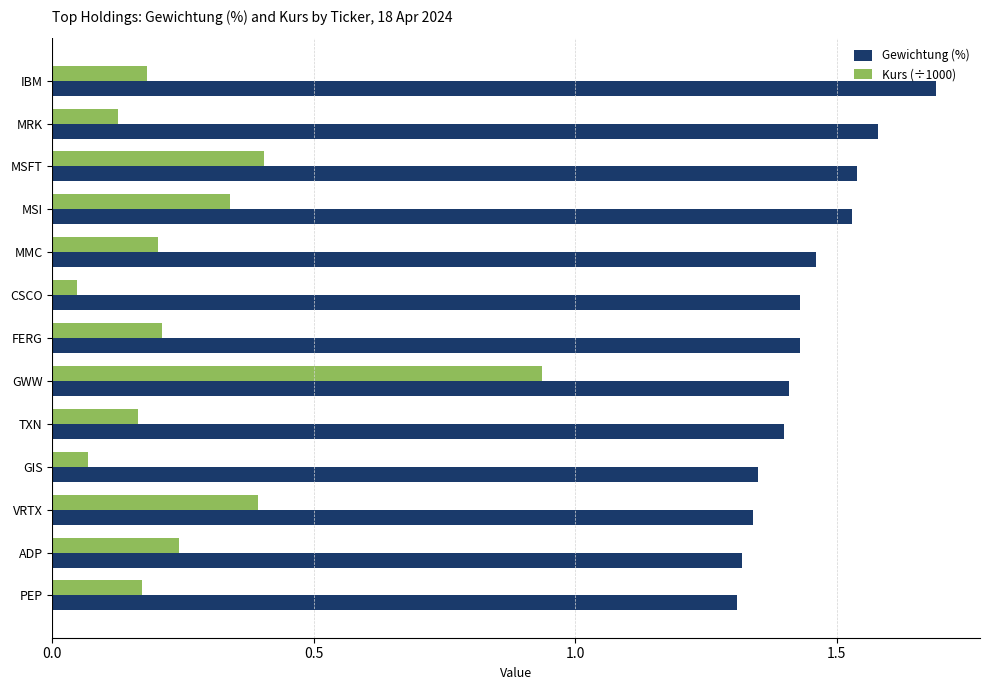

At which category is the sum across all series the highest?

GWW